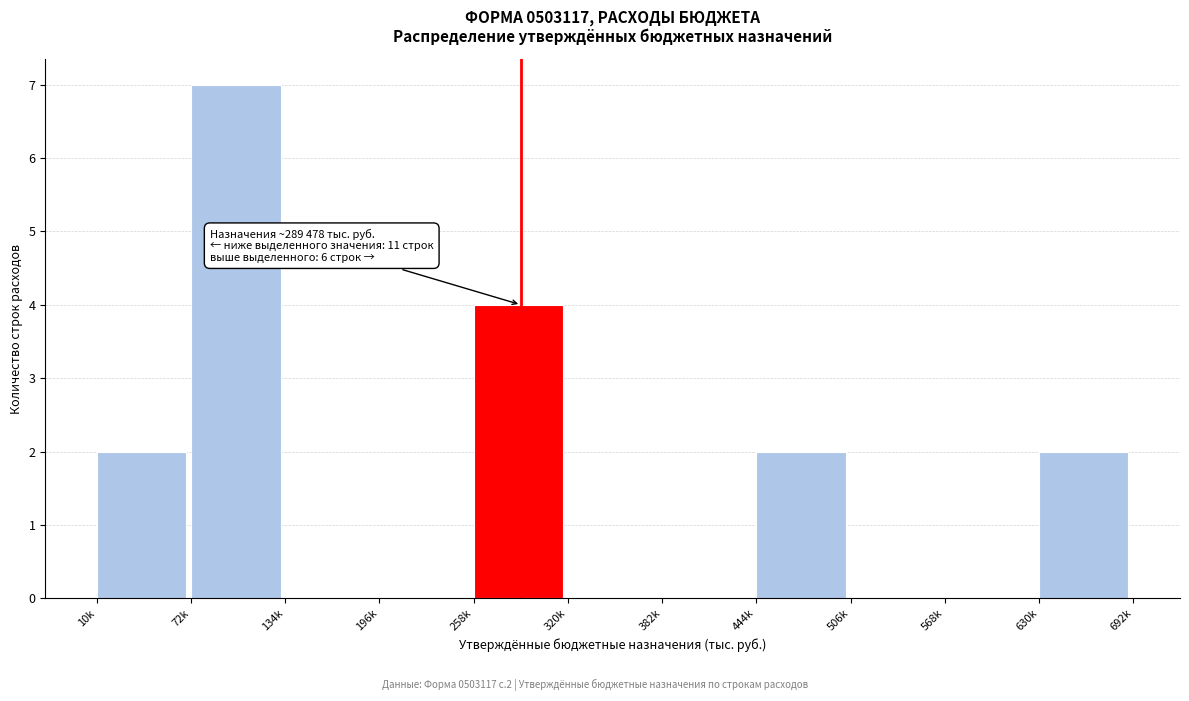

Reading left to right, extract all data points from this chart.

10k=2	72k=7	134k=0	196k=0	258k=4	320k=0	382k=0	444k=2	506k=0	568k=0	630k=2